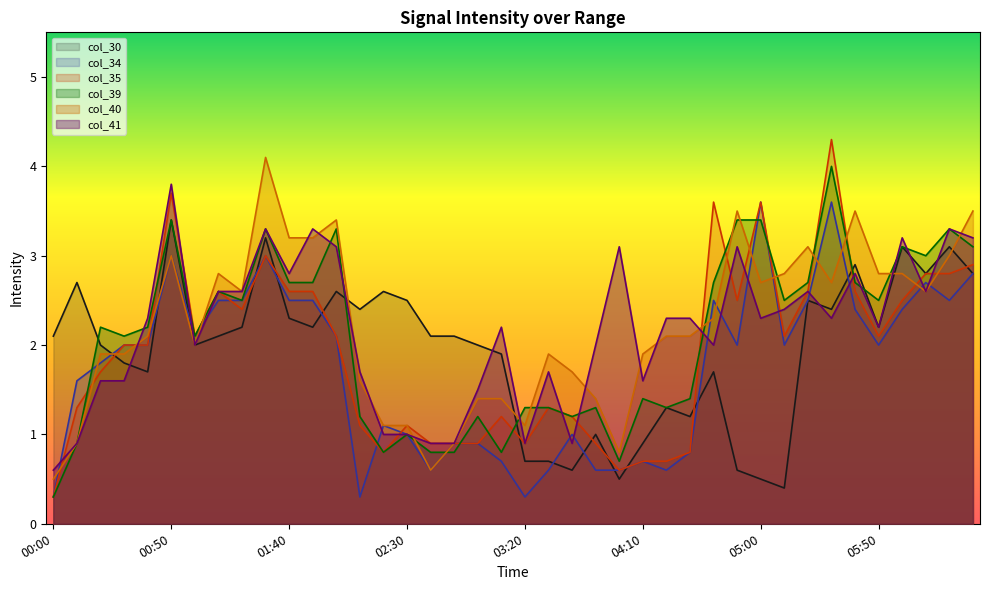

Which category has the lowest value in the col_34 series?

00:00